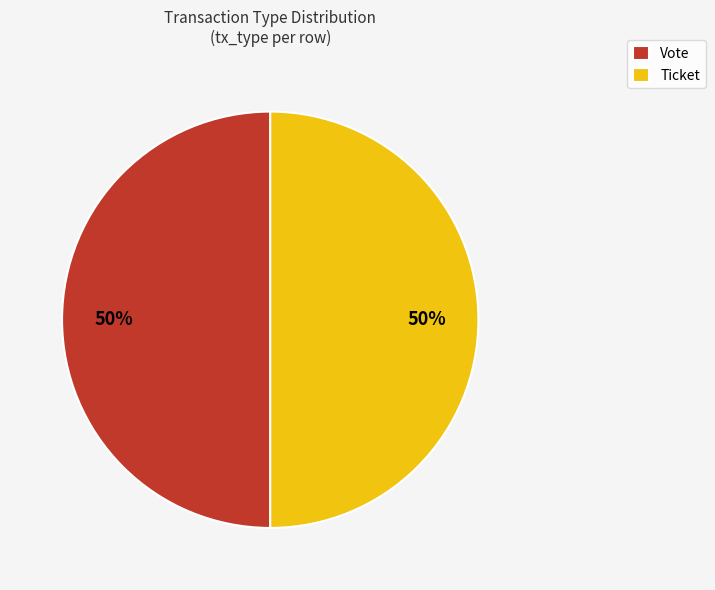

Combined, do Ticket and Vote account for over 50%?

Yes